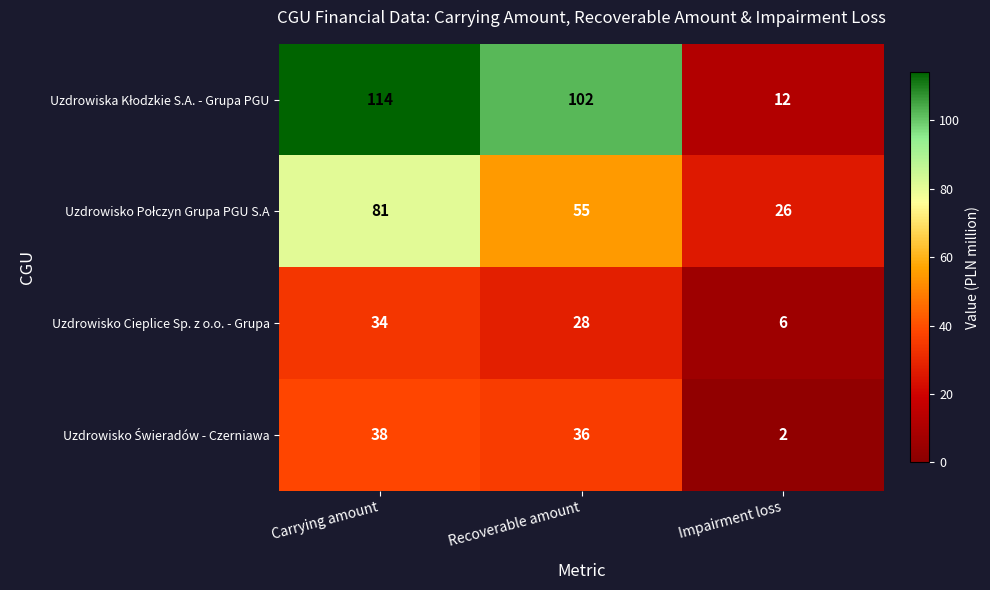

What is the difference between the maximum and second lowest values in the Uzdrowisko Cieplice Sp. z o.o. - Grupa series?

6